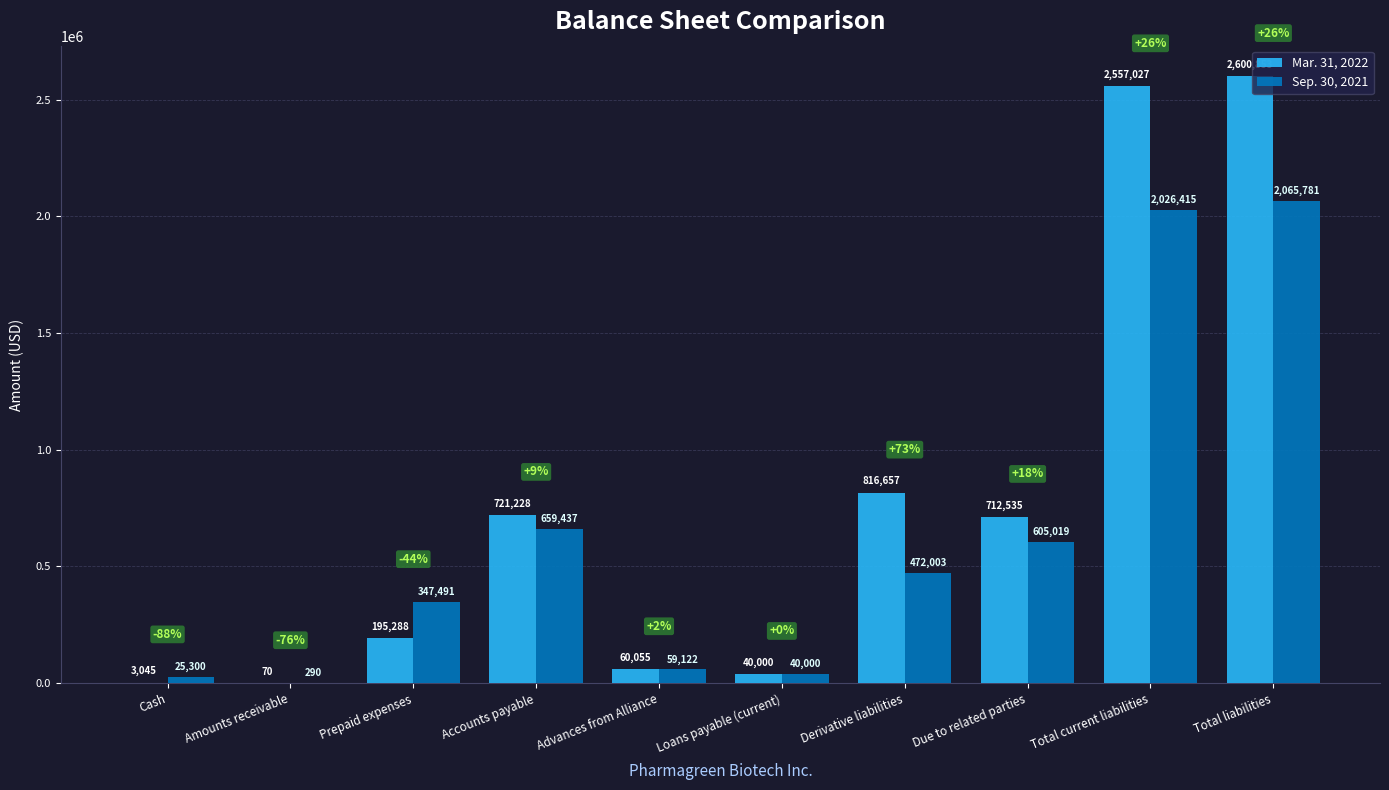

Are the bars horizontal?

No